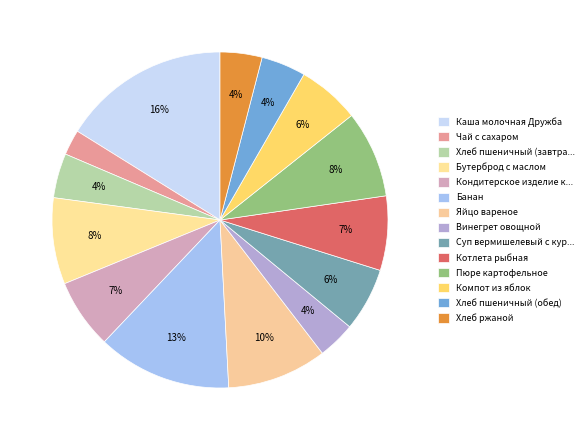

Is it true that Винегрет овощной is 4% of the pie?

True